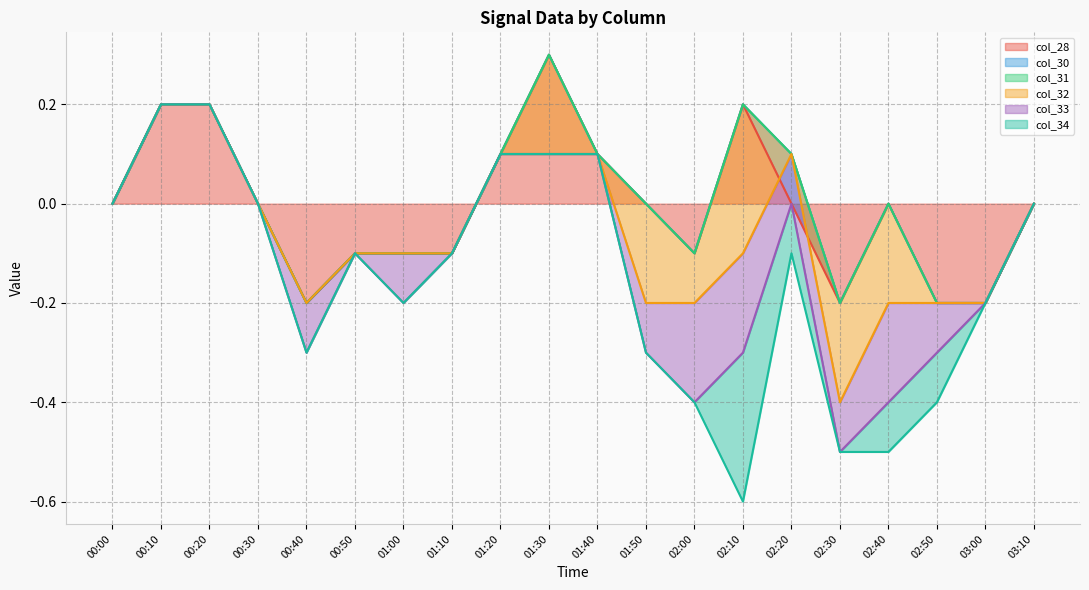

True or false: col_34 and col_33 intersect in this chart.

True